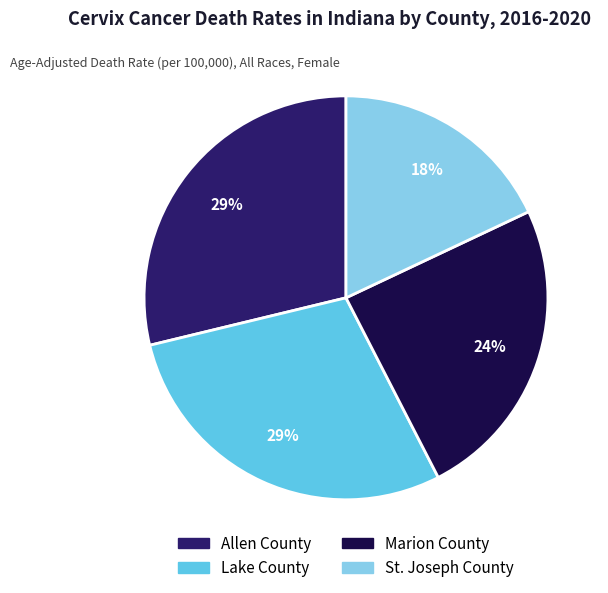

How many segments does this pie chart have?

4